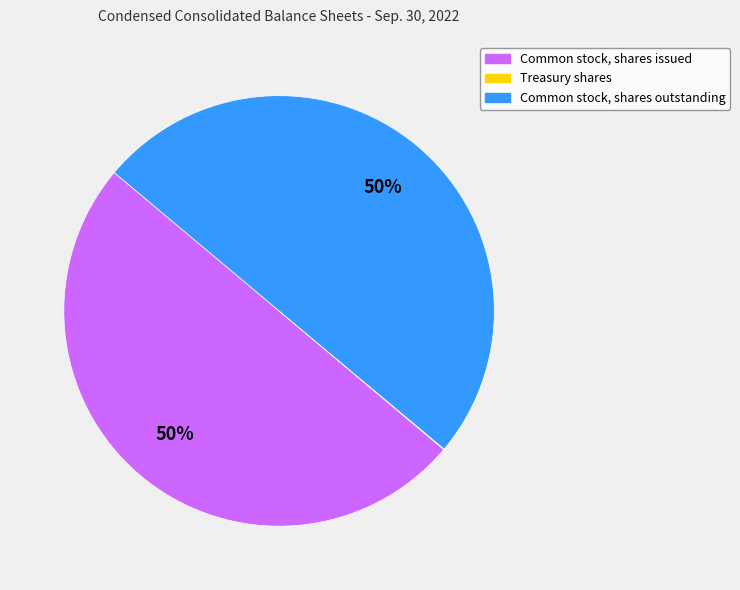

To the nearest percent, what percentage of the pie is Common stock, shares issued?

50%